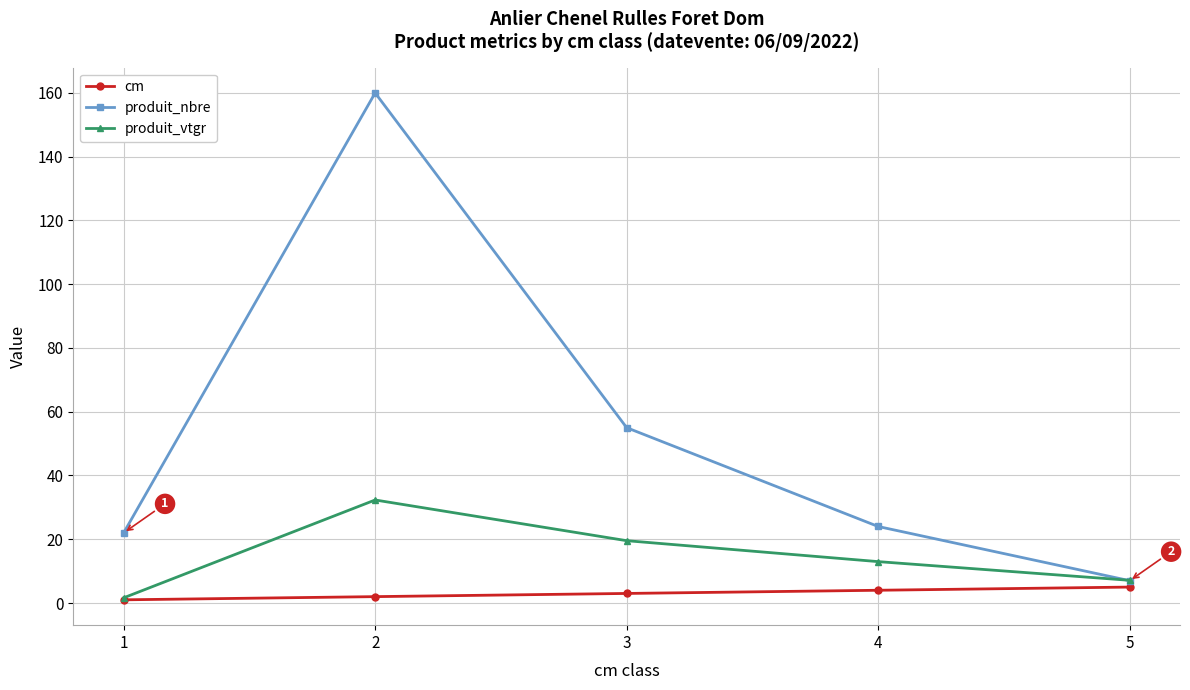

Reading left to right, extract all data points from this chart.

cm: 1=1.0	2=2.0	3=3.0	4=4.0	5=5.0
produit_nbre: 1=22.0	2=160.0	3=55.0	4=24.0	5=7.0
produit_vtgr: 1=1.6	2=32.3	3=19.6	4=13.0	5=7.1